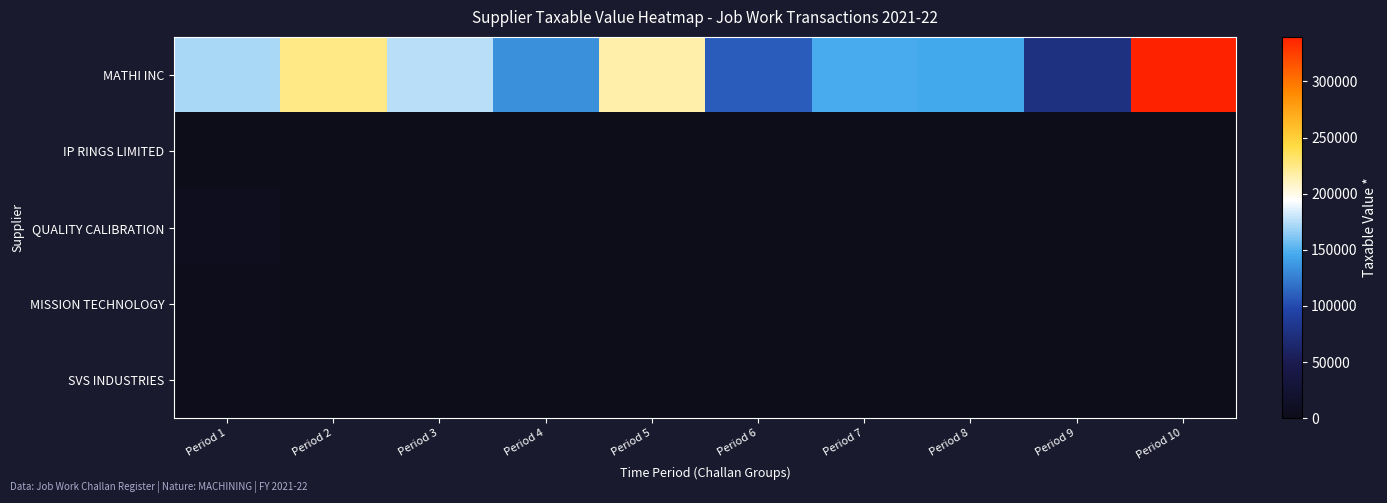

What is the maximum value shown in the chart?

339597.7